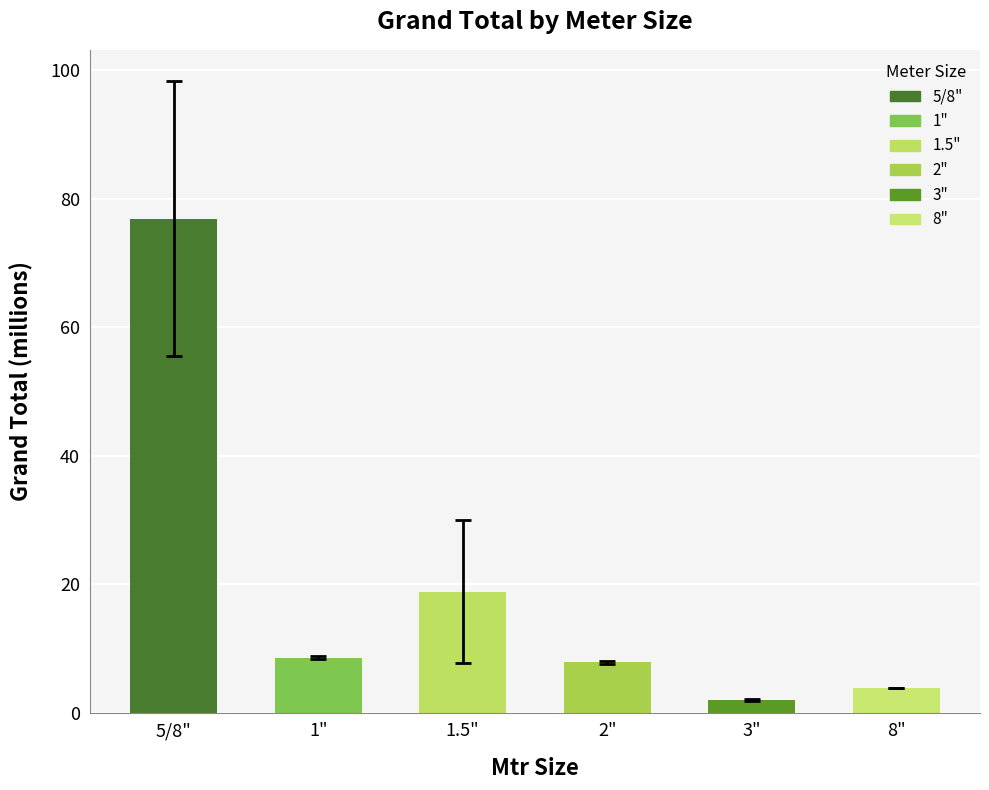

The chart shows a value of 41.4 at 5/8". True or false?

False